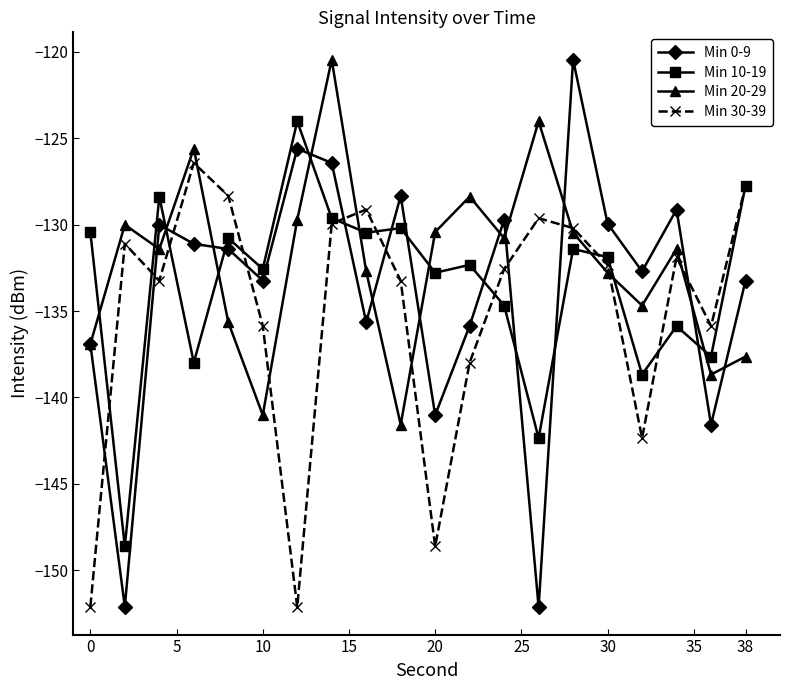

Which series has the widest spread of values?

Min 0-9